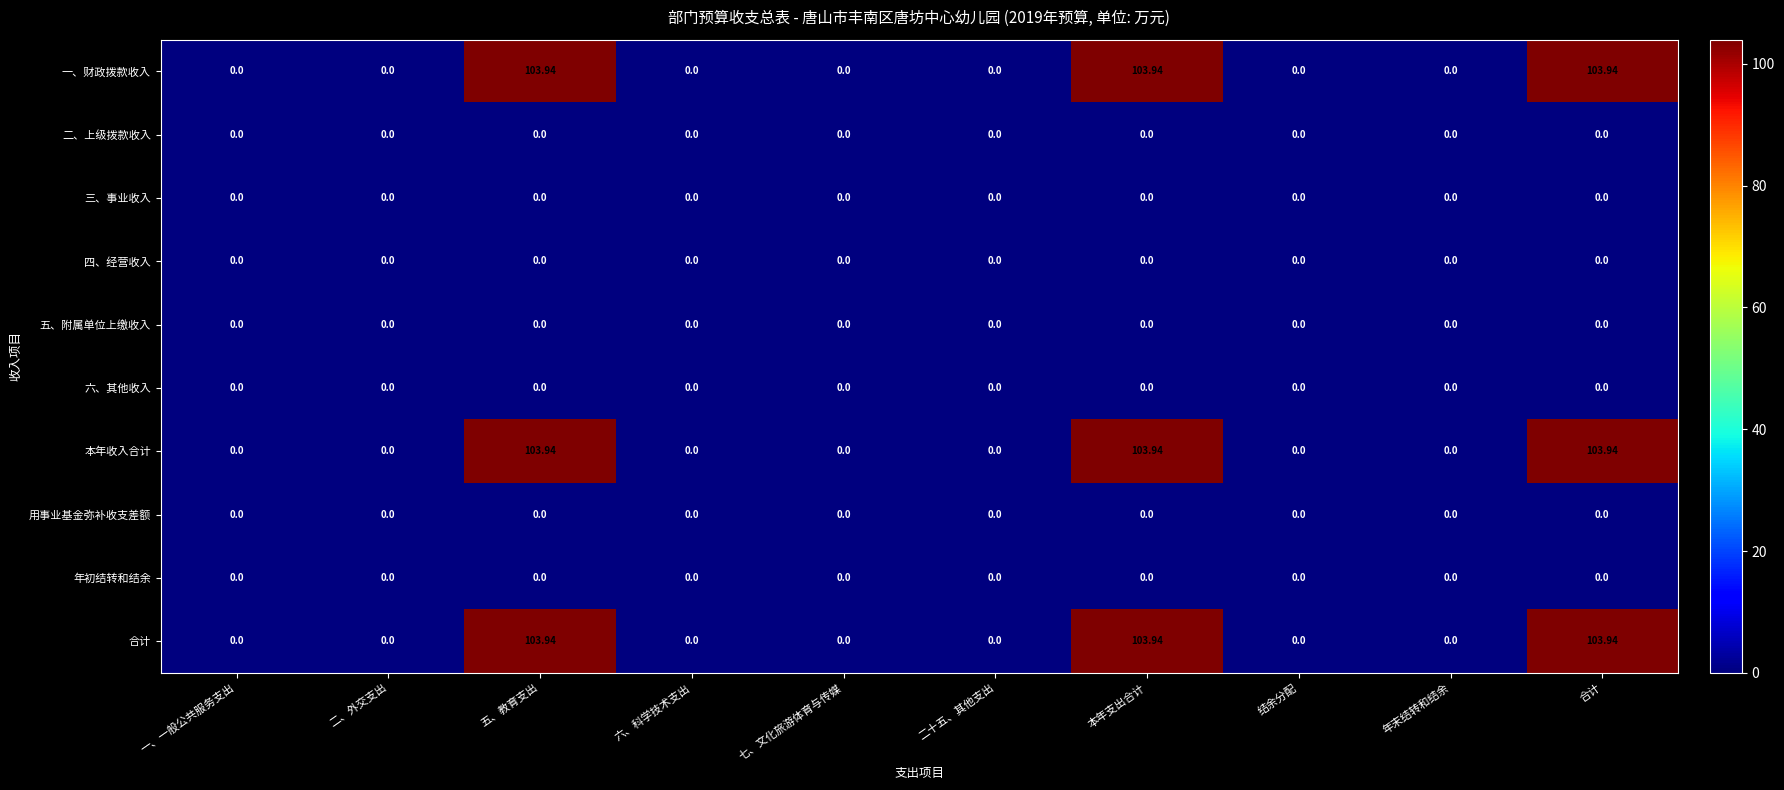

How many positive values does the 一、财政拨款收入 series have?

3